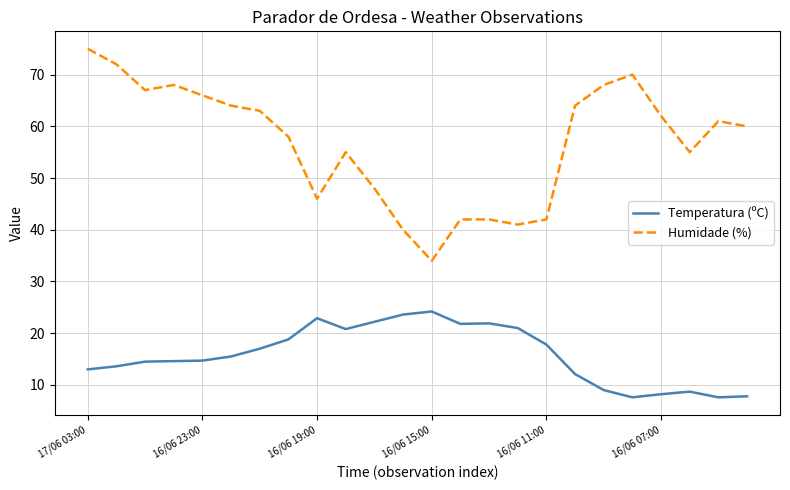

True or false: Temperatura (ºC) and Humidade (%) cross at least once.

False